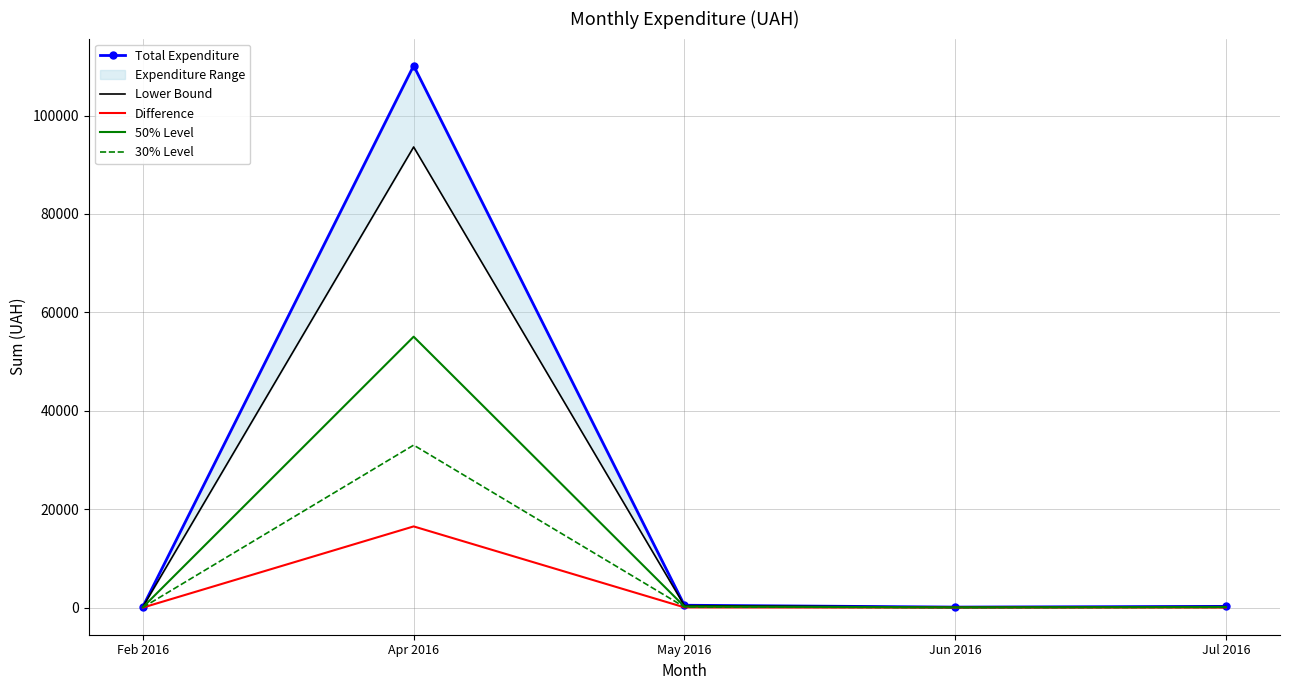

Where is the first local minimum for Difference?

Jun 2016